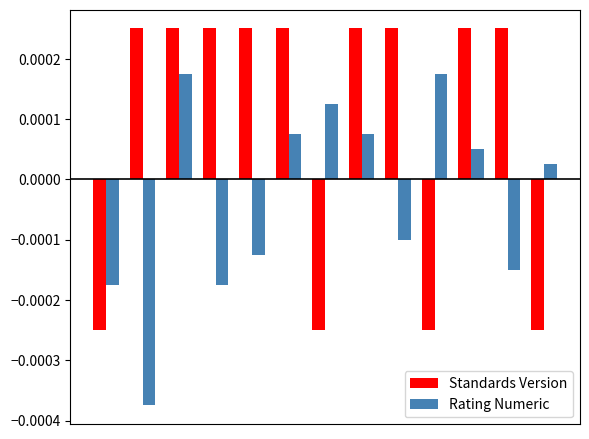

Which series has the widest spread of values?

Rating Numeric